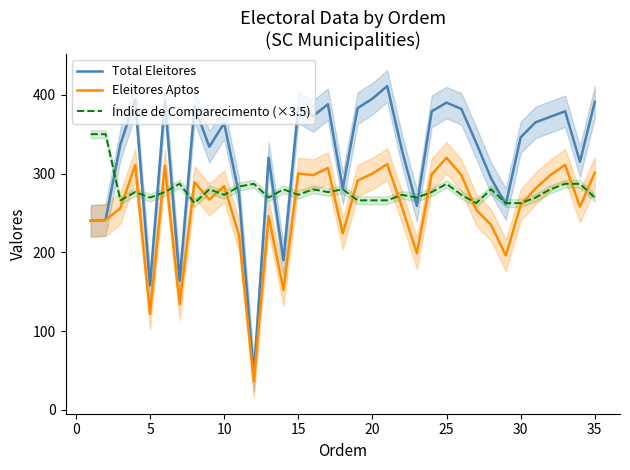

Is it true that Índice de Comparecimento (×3.5) equals 449.7 at 30?

False